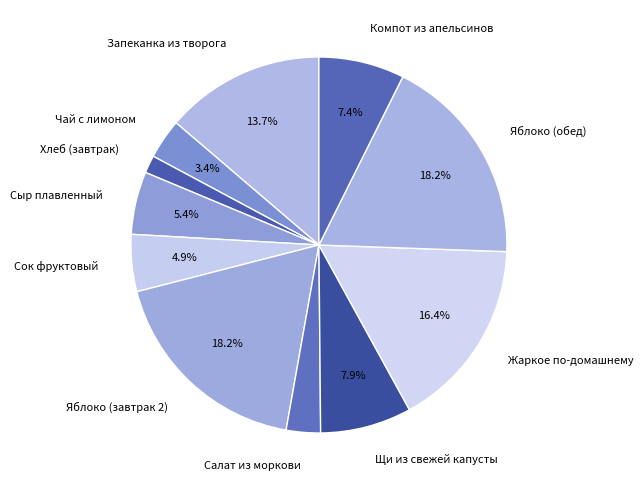

To the nearest percent, what is the difference between the Запеканка из творога and Салат из моркови slice percentages?

11%